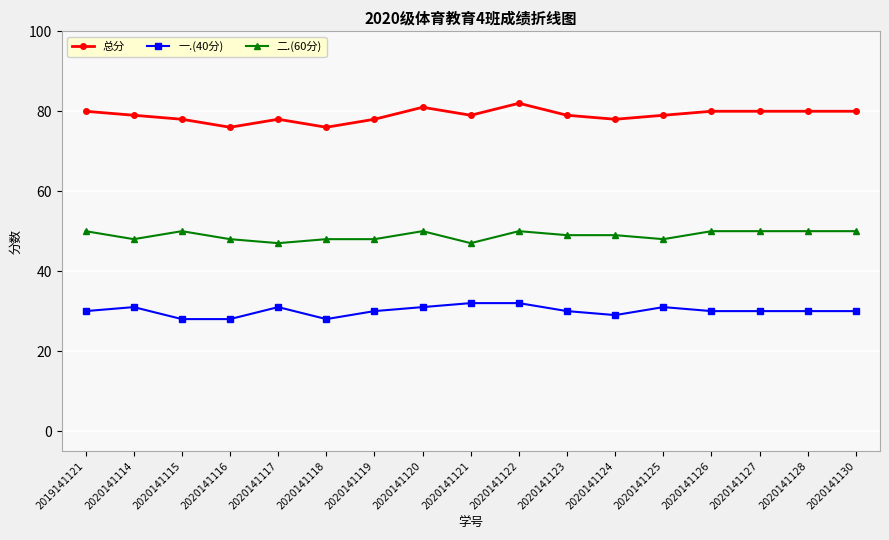

List the series in order of their overall mean, lowest first.

一.(40分), 二.(60分), 总分